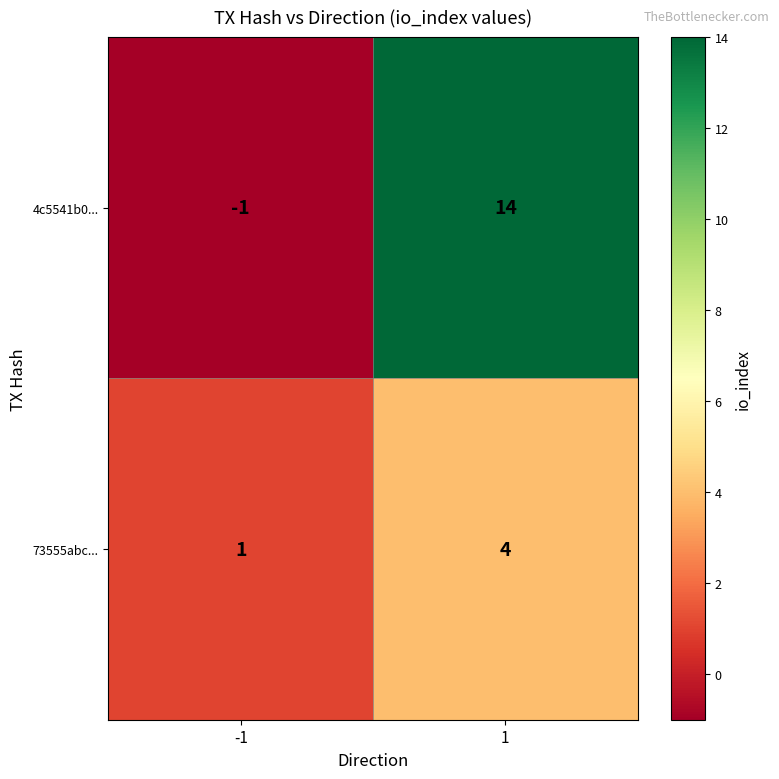

Reading left to right, extract all data points from this chart.

4c5541b0...: -1=-1	1=14
73555abc...: -1=1	1=4